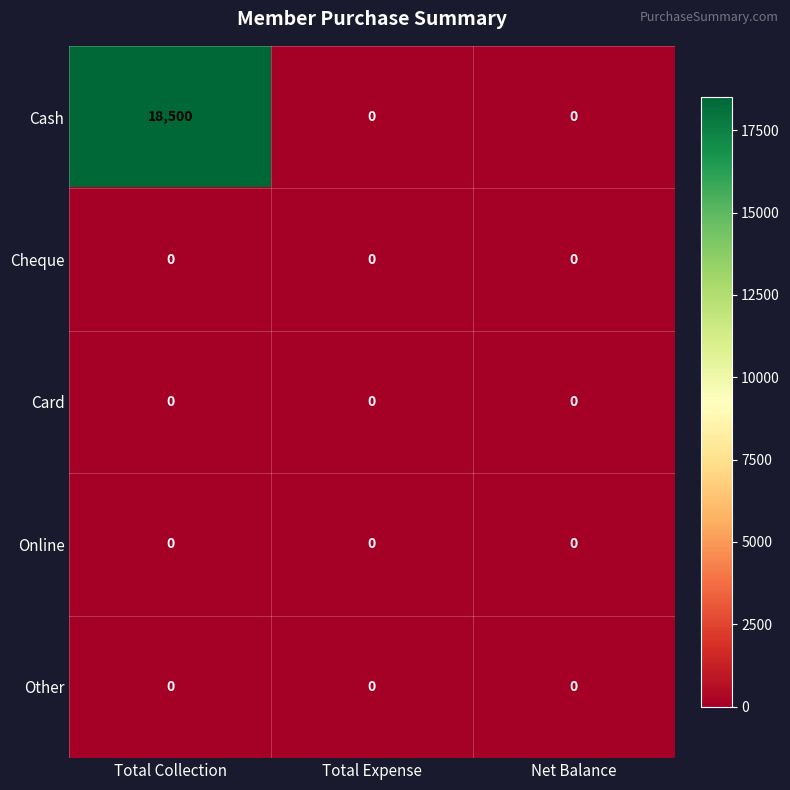

The Other series shows 0 at Total Collection. True or false?

True